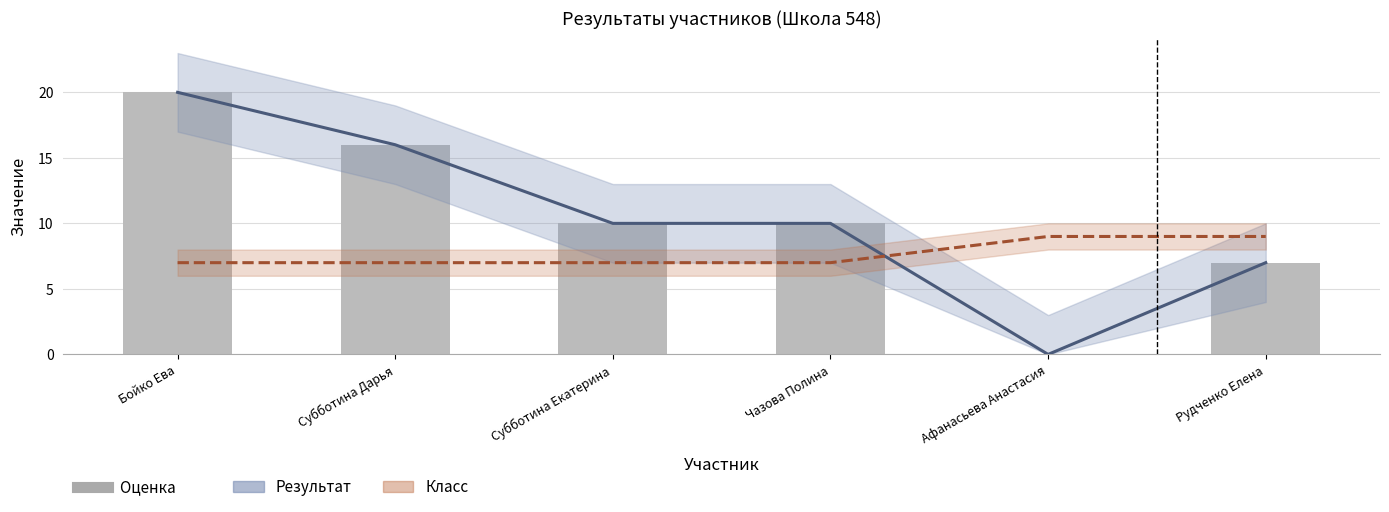

Which series has the widest spread of values?

Результат